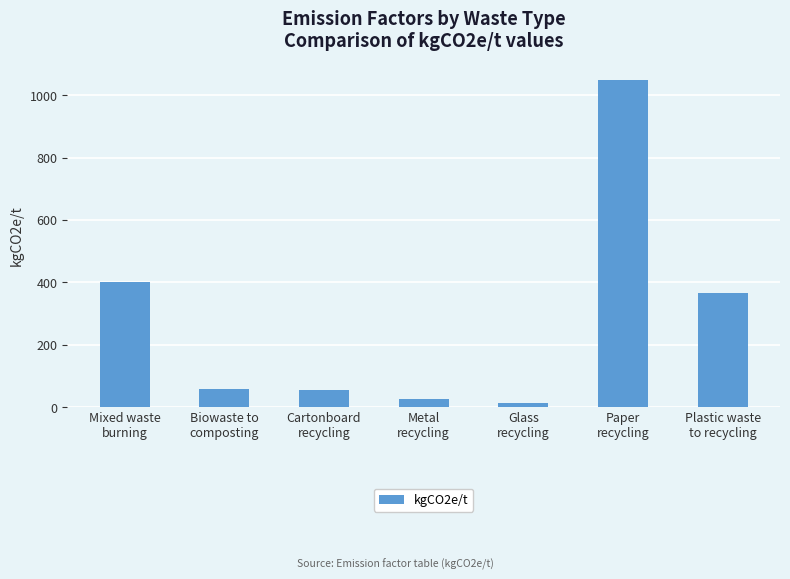

Where is the data nearest to the value 531?

Mixed waste
burning